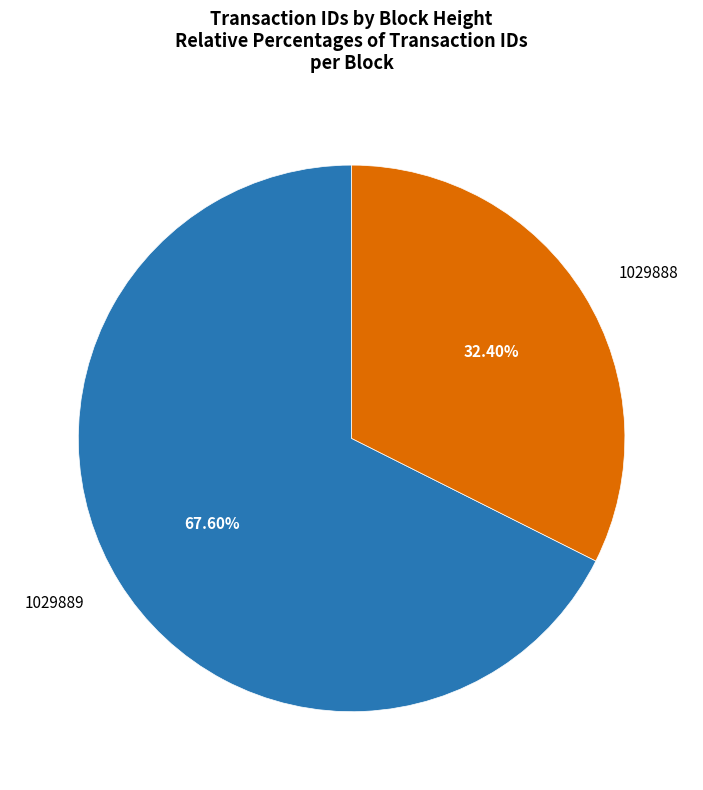

Rank the categories by value from lowest to highest.

1029888, 1029889